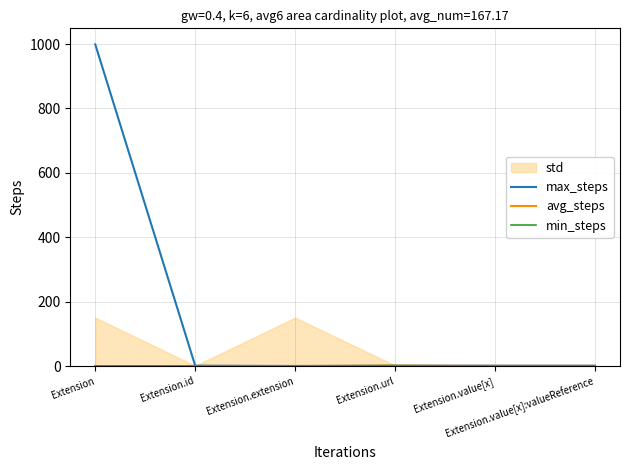

Which has a higher value, Extension.value[x] or Extension.extension?

Extension.value[x]